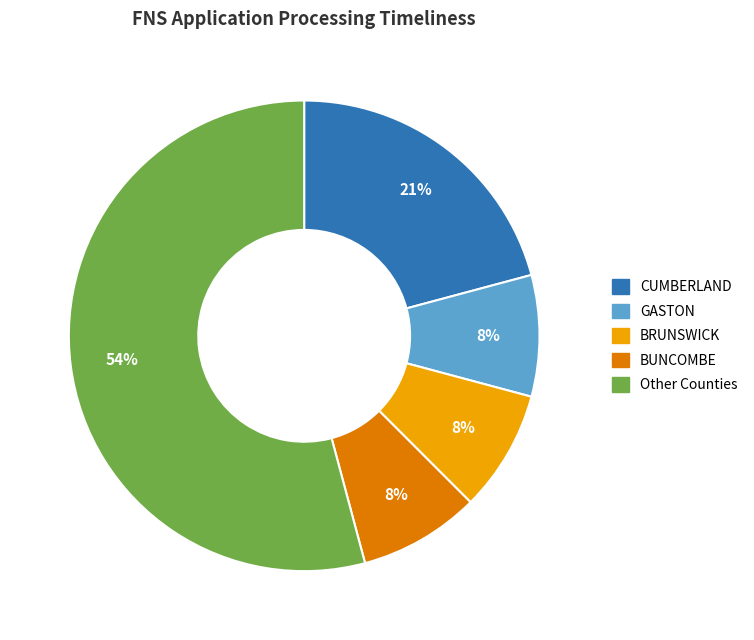

To the nearest percent, what percentage of the pie is CUMBERLAND?

21%